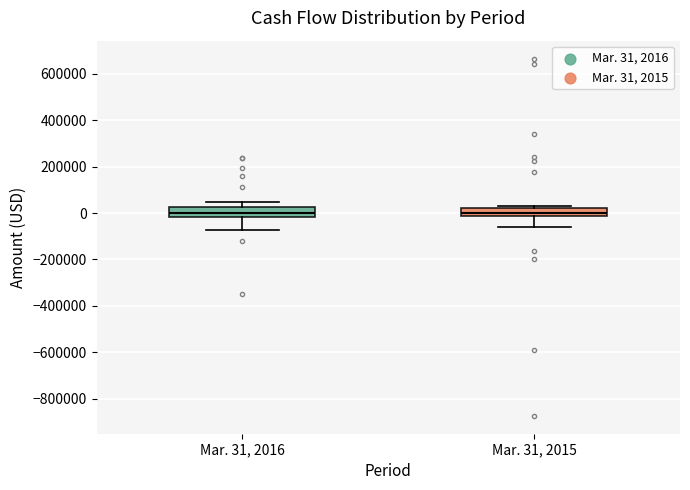

Reading left to right, read every box against the y-axis: the position of its median line, the range the box covers, and the ends of its whiskers. The values are not printed on the chart, so give them approximately, as read against the axis.

Mar. 31, 2016: median 0, box -20000 to 20000, whiskers -80000 to 40000
Mar. 31, 2015: median 0, box -20000 to 20000, whiskers -60000 to 40000